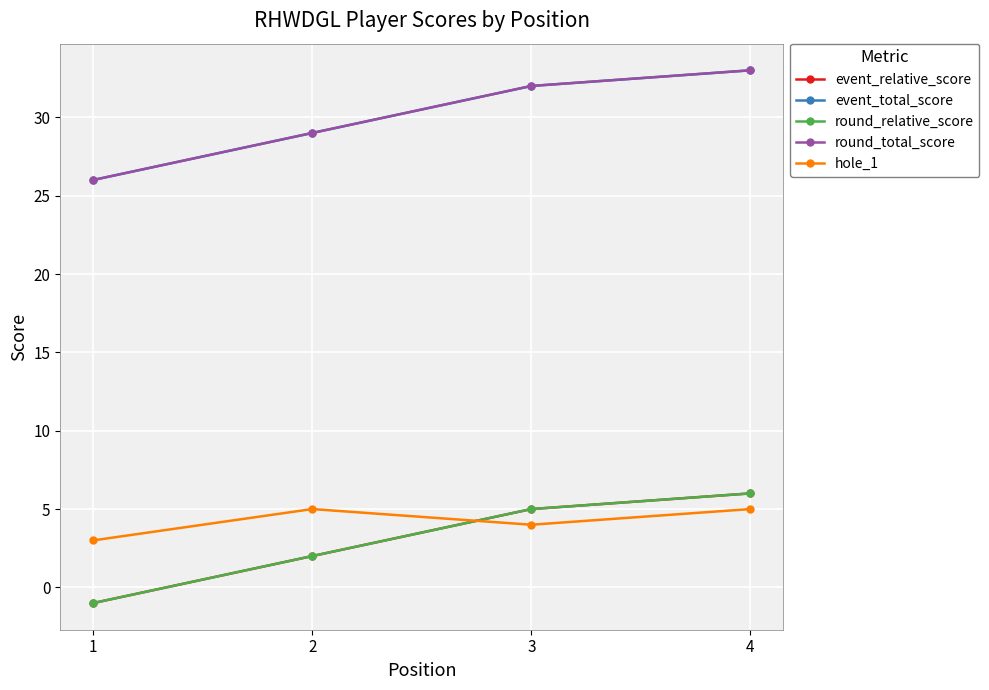

True or false: event_total_score has a value of 33 at 4.

True